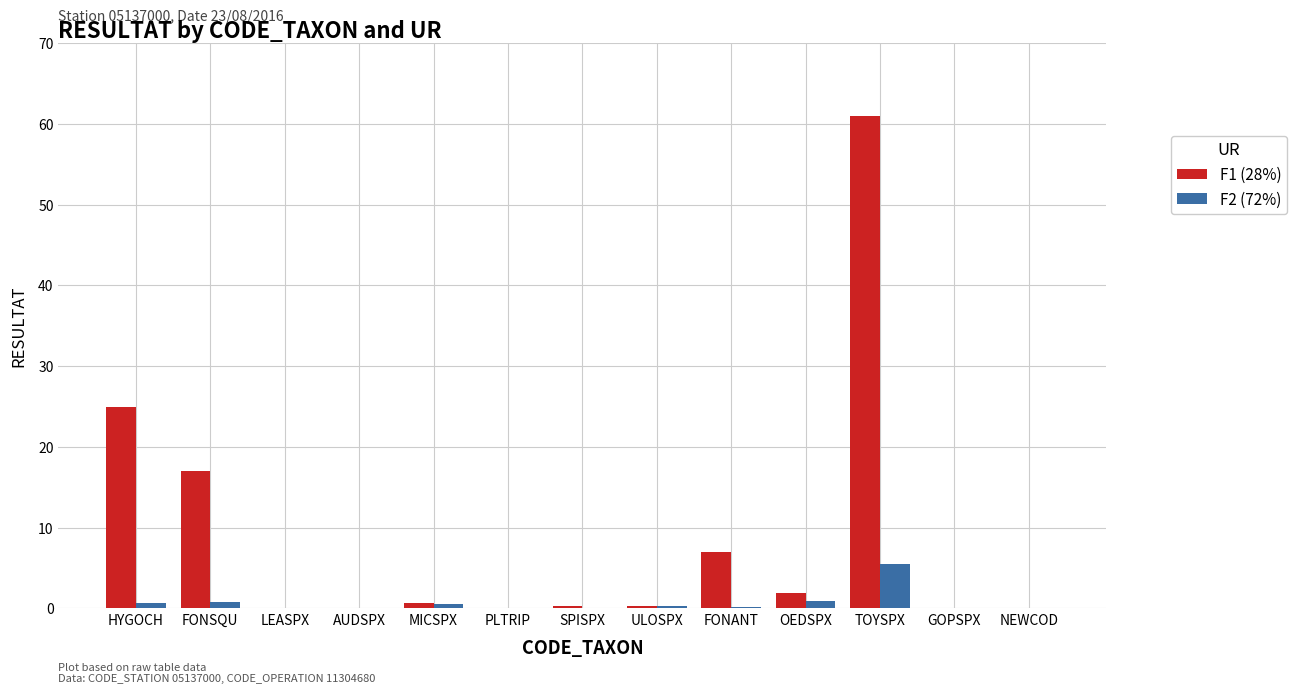

At which label does F2 (72%) reach its peak?

TOYSPX